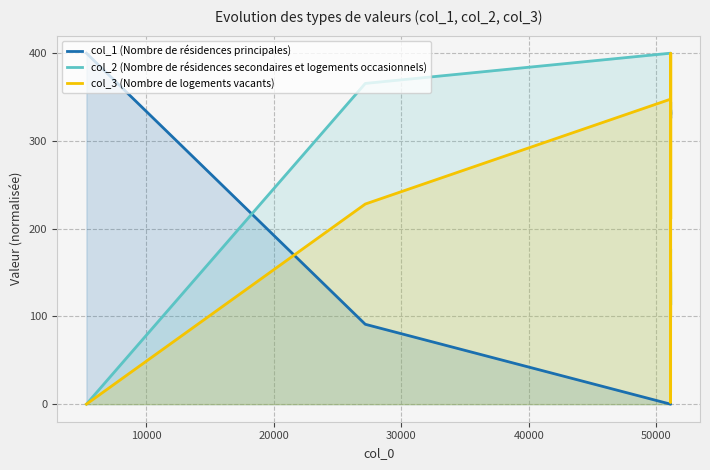

What is the average value of the col_1 (Nombre de résidences principales) series?

304.3